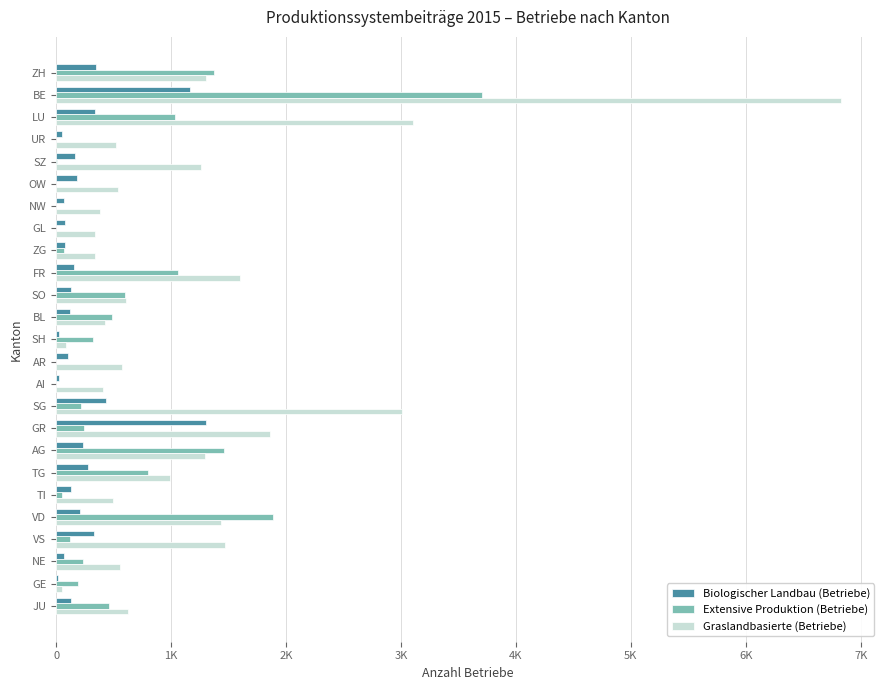

At which category does the chart reach its peak across all series?

BE